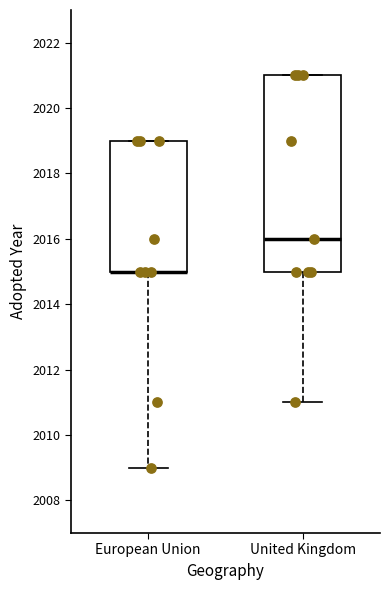

Reading left to right, read every box against the y-axis: the position of its median line, the range the box covers, and the ends of its whiskers. The values are not printed on the chart, so give them approximately, as read against the axis.

European Union: median 2015 (drawn on the box's lower edge), box 2015 to 2019, whiskers 2009 to 2019
United Kingdom: median 2016, box 2015 to 2021, whiskers 2011 to 2021